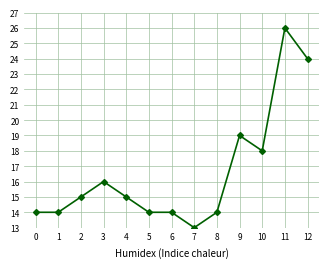

What is the sum of all values?

216